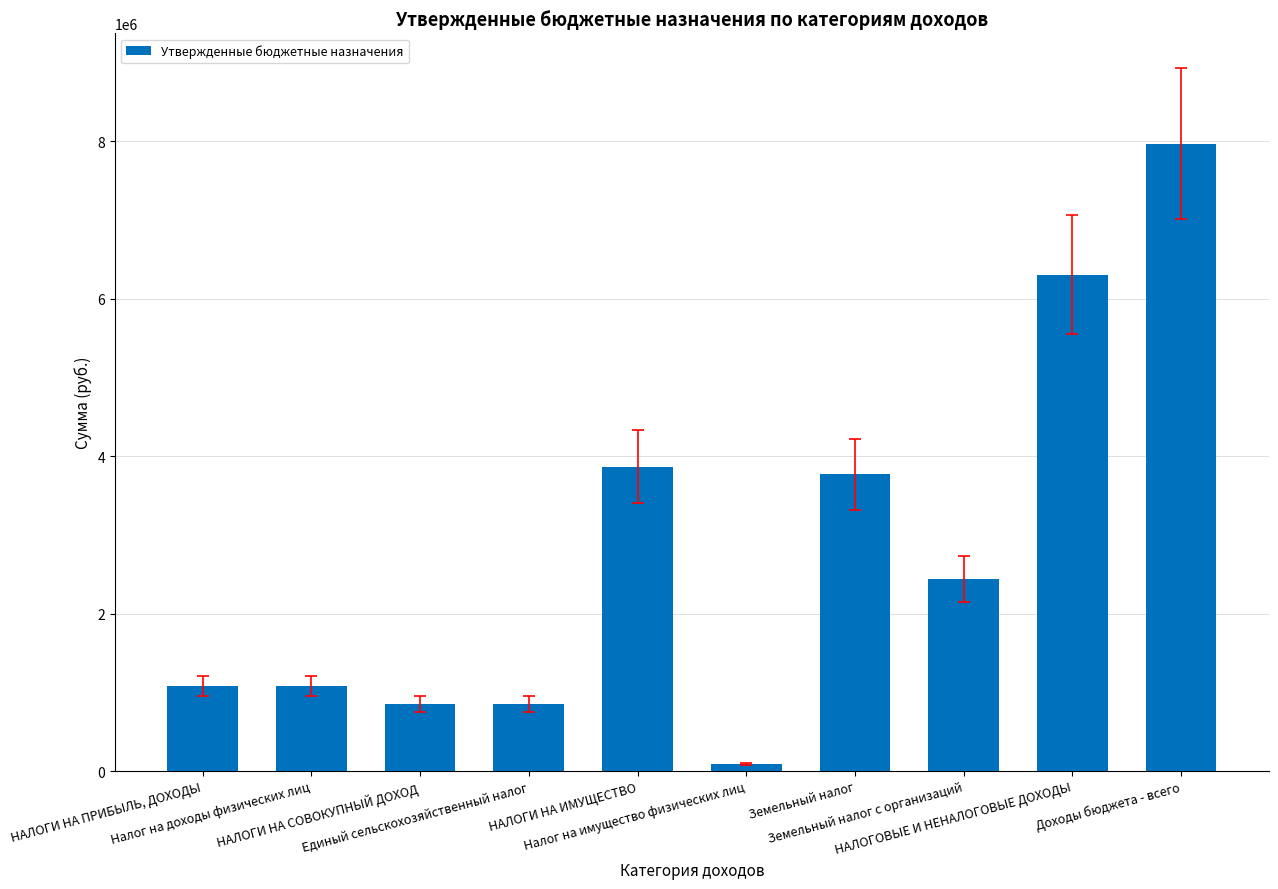

How many bars are there in total?

10